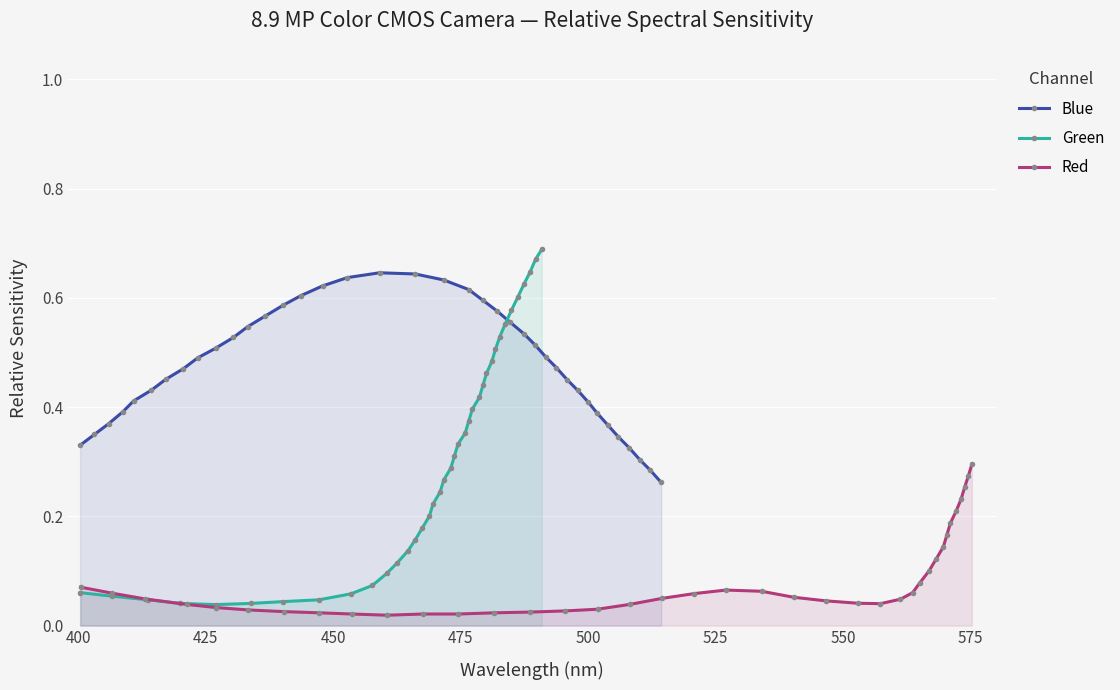

How many Blue values are between 0 and 1?

38